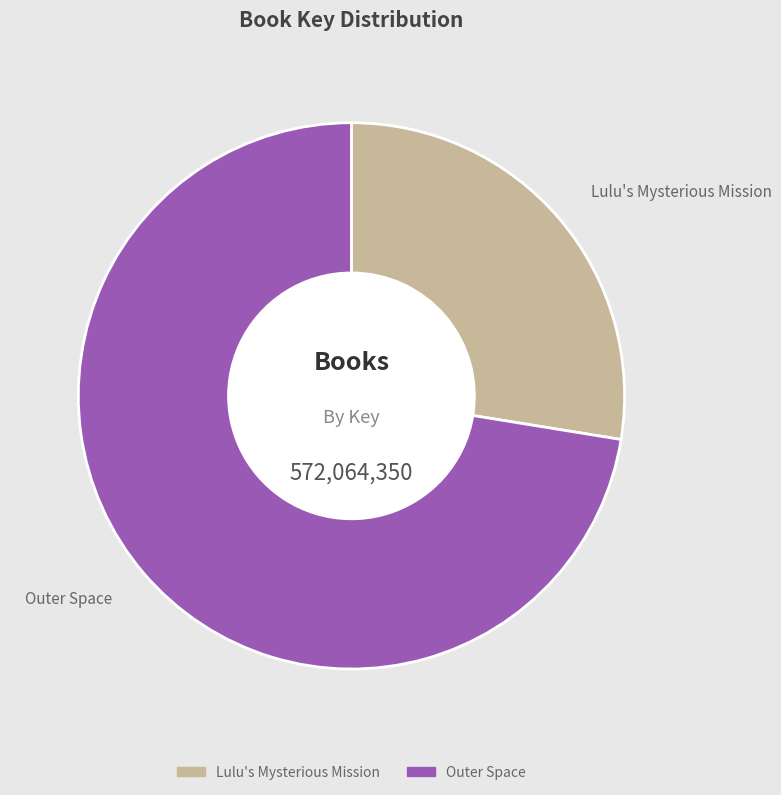

Is the sum of Outer Space and Lulu's Mysterious Mission greater than half?

Yes